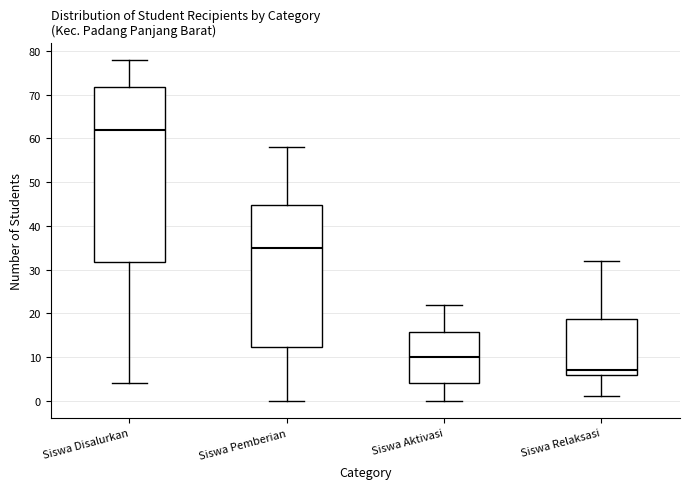

Reading left to right, read every box against the y-axis: the position of its median line, the range the box covers, and the ends of its whiskers. The values are not printed on the chart, so give them approximately, as read against the axis.

Siswa Disalurkan: median 62, box 32 to 72, whiskers 4 to 78
Siswa Pemberian: median 35, box 12 to 45, whiskers 0 to 58
Siswa Aktivasi: median 10, box 4 to 16, whiskers 0 to 22
Siswa Relaksasi: median 7, box 6 to 19, whiskers 1 to 32